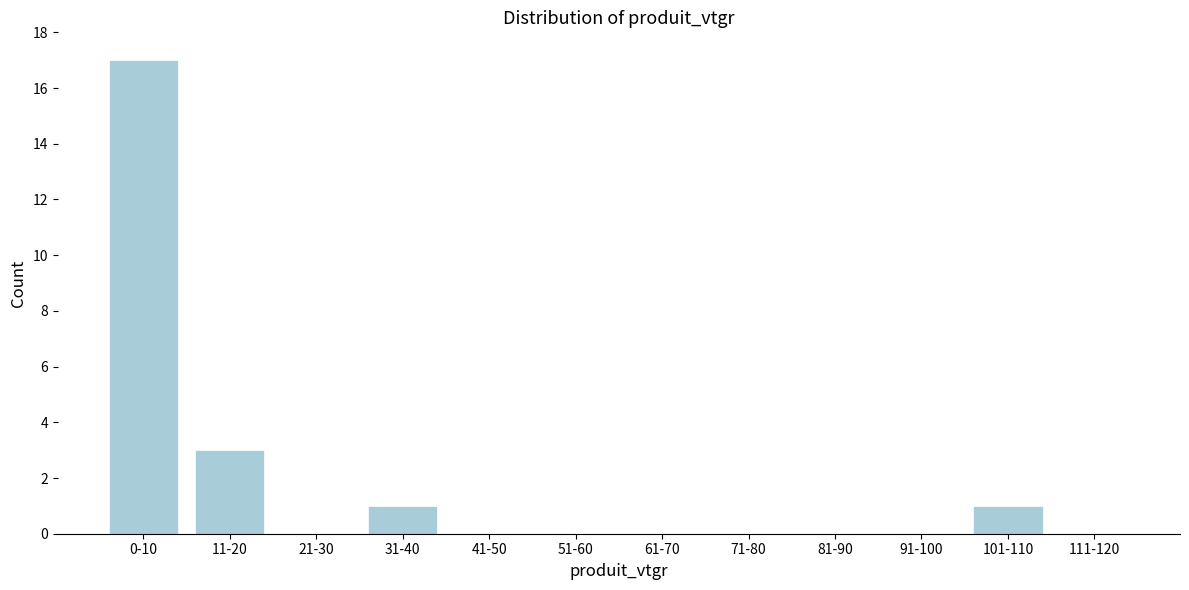

Reading left to right, extract all data points from this chart.

0-10=17	11-20=3	21-30=0	31-40=1	41-50=0	51-60=0	61-70=0	71-80=0	81-90=0	91-100=0	101-110=1	111-120=0